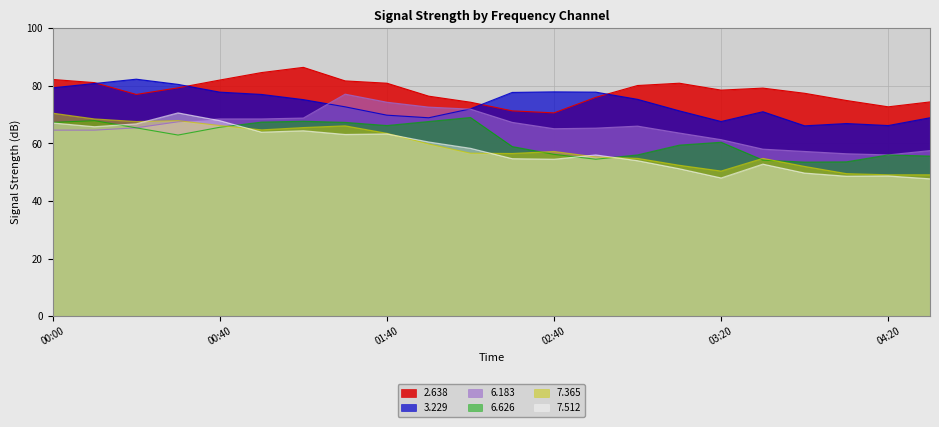

At which category does 3.229 reach its first local peak?

2013/06/07 00:20